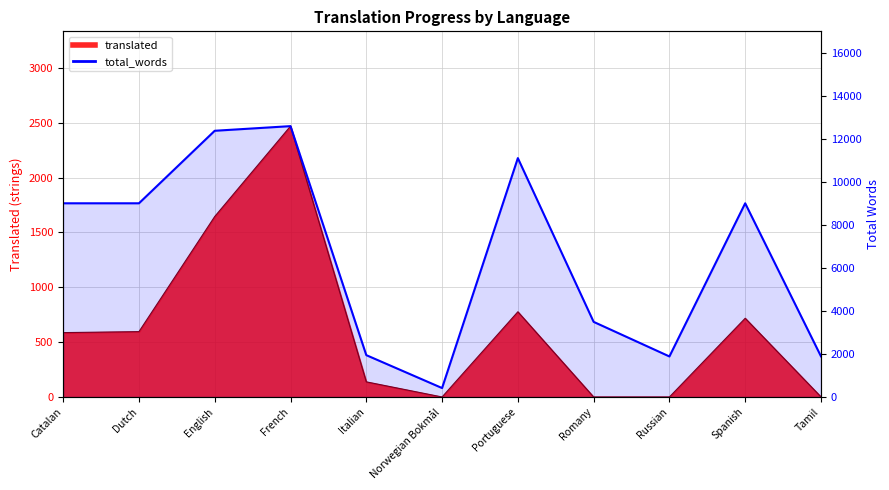

True or false: the data shows 13401 at Catalan.

False